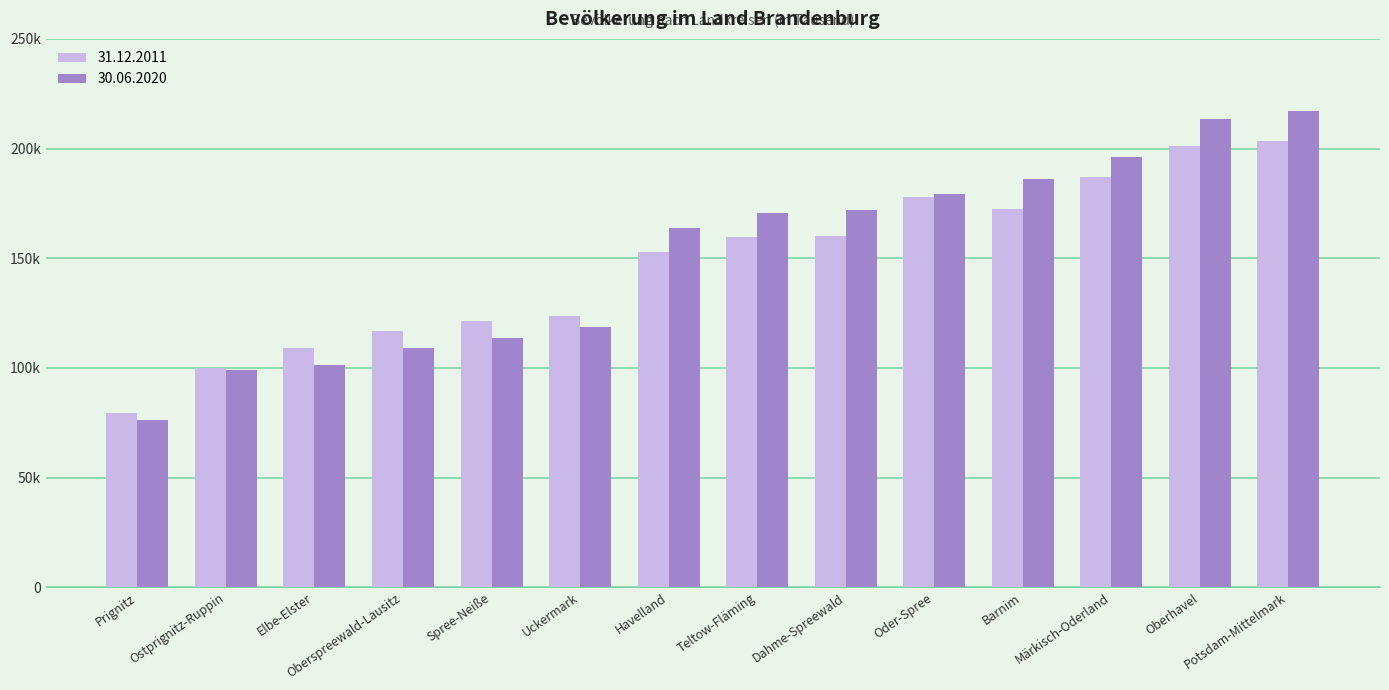

List the labels in order of 31.12.2011 value, smallest first.

Prignitz, Ostprignitz-Ruppin, Elbe-Elster, Oberspreewald-Lausitz, Spree-Neiße, Uckermark, Havelland, Teltow-Fläming, Dahme-Spreewald, Barnim, Oder-Spree, Märkisch-Oderland, Oberhavel, Potsdam-Mittelmark